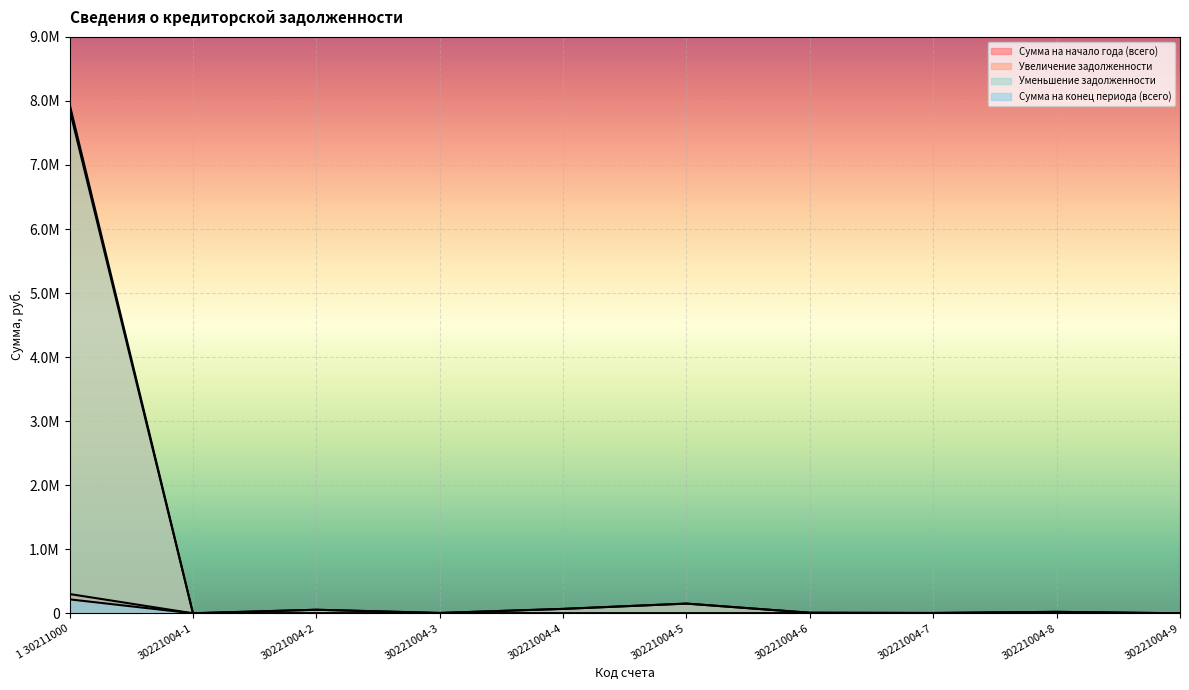

At which category does Уменьшение задолженности reach its first local peak?

30221004-2